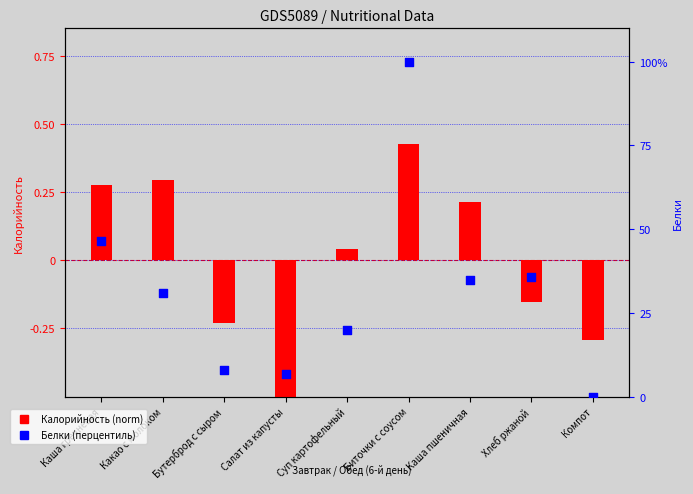

What is the total value across all series at Биточки с соусом?

100.4